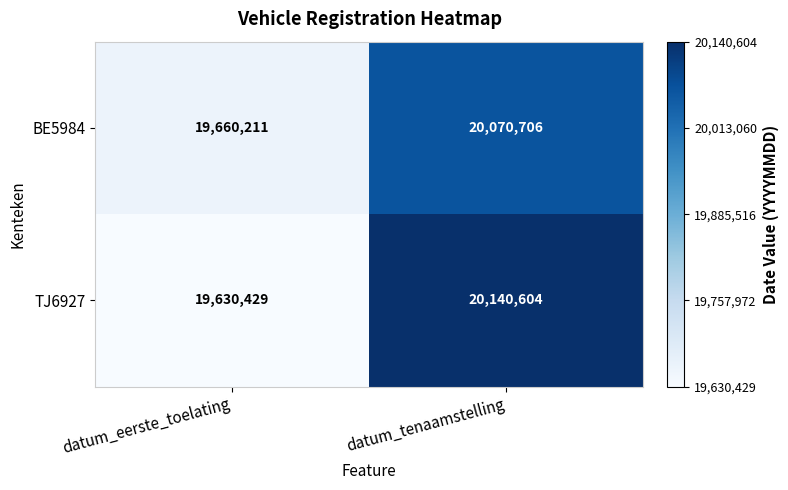

Which series changed the most between datum_eerste_toelating and datum_tenaamstelling?

TJ6927